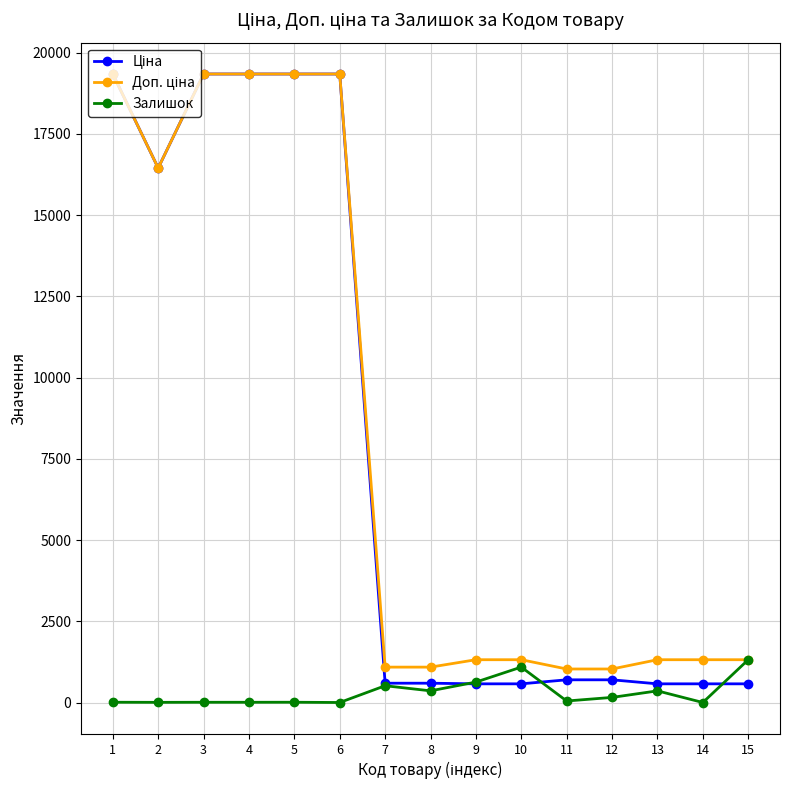

What is the difference between the highest and lowest values at 7?

572.8